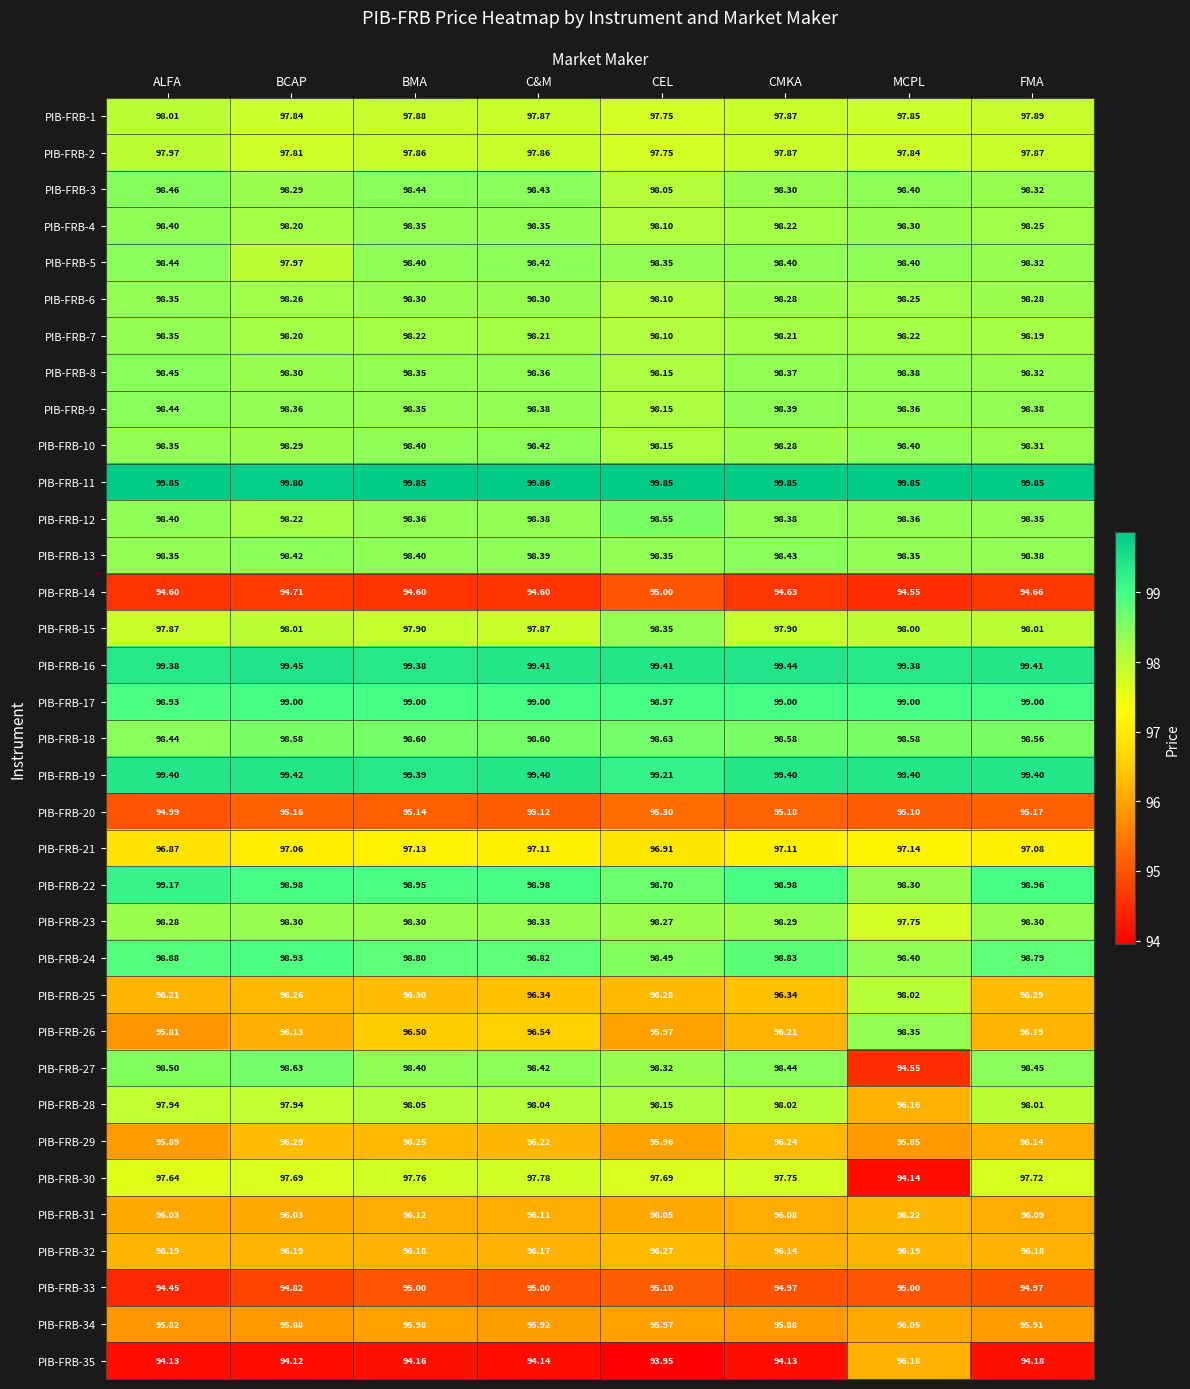

At which label does PIB-FRB-11 reach its peak?

C&M